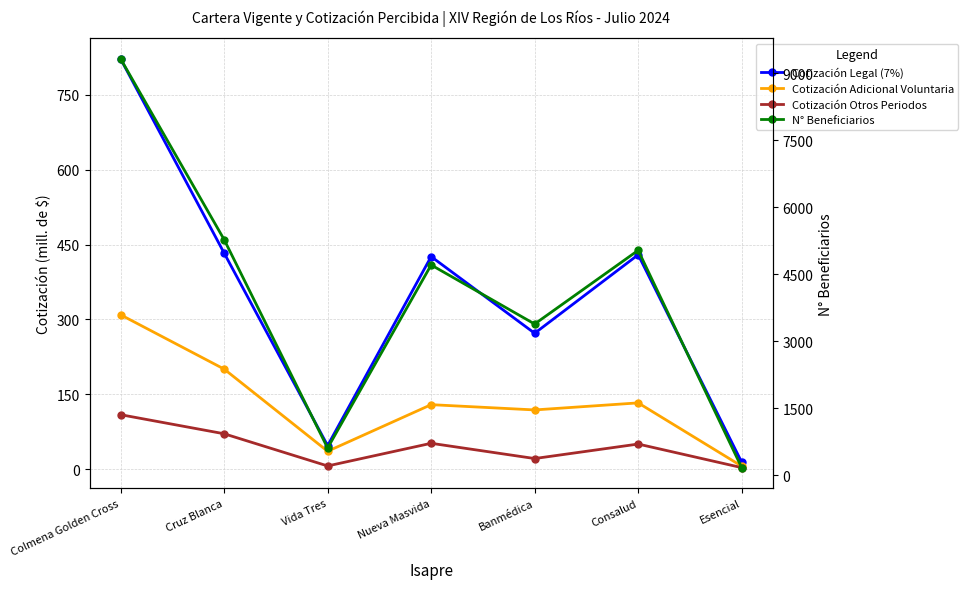

Which series has the largest total across all categories?

N° Beneficiarios